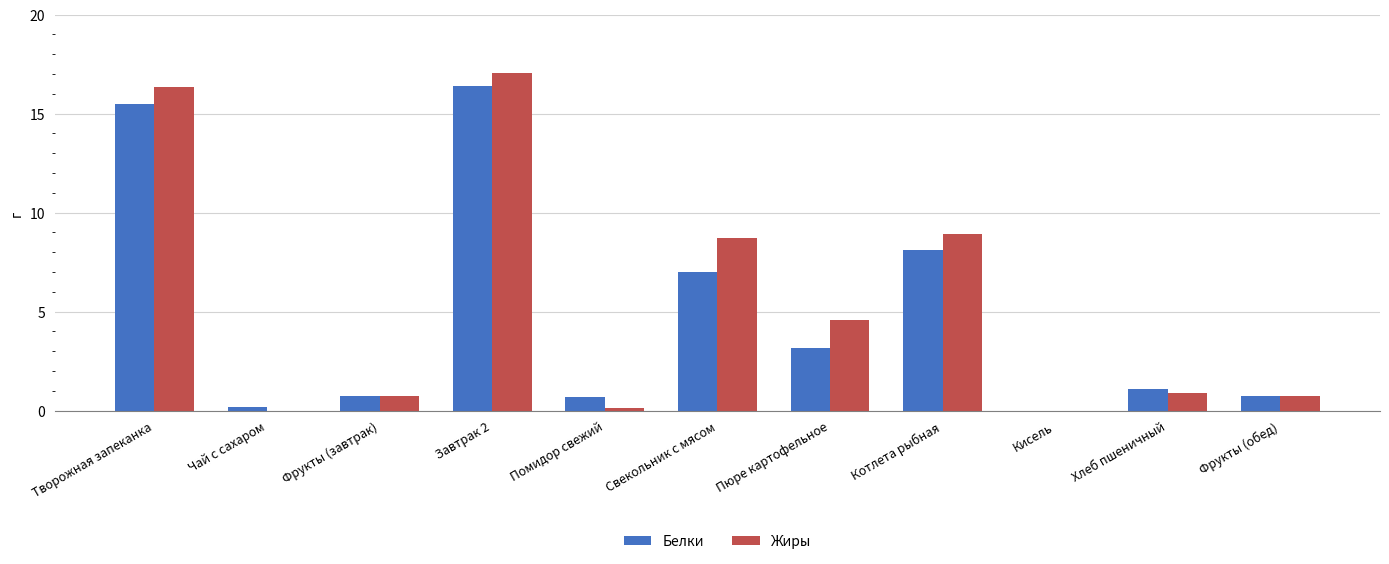

What is the total value across all series at Свекольник с мясом?

15.7